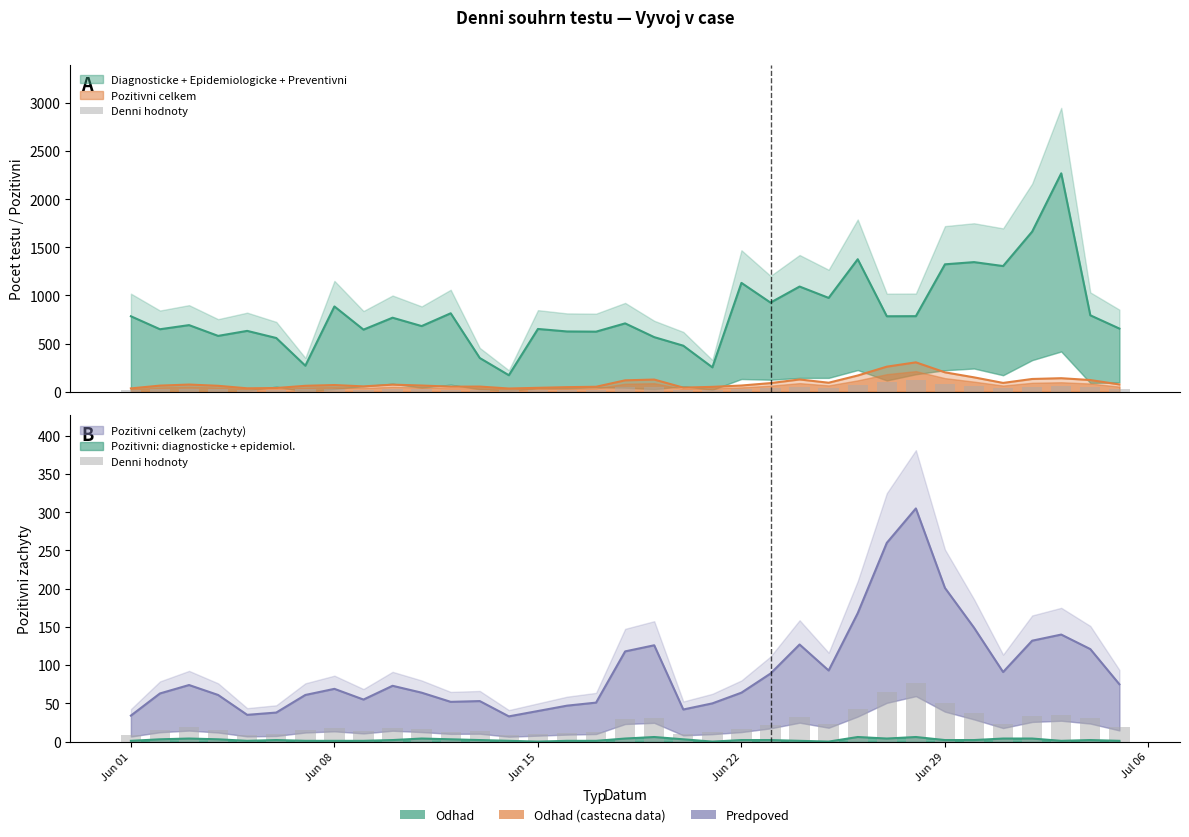

What is the difference between the second highest and minimum values?

56.8